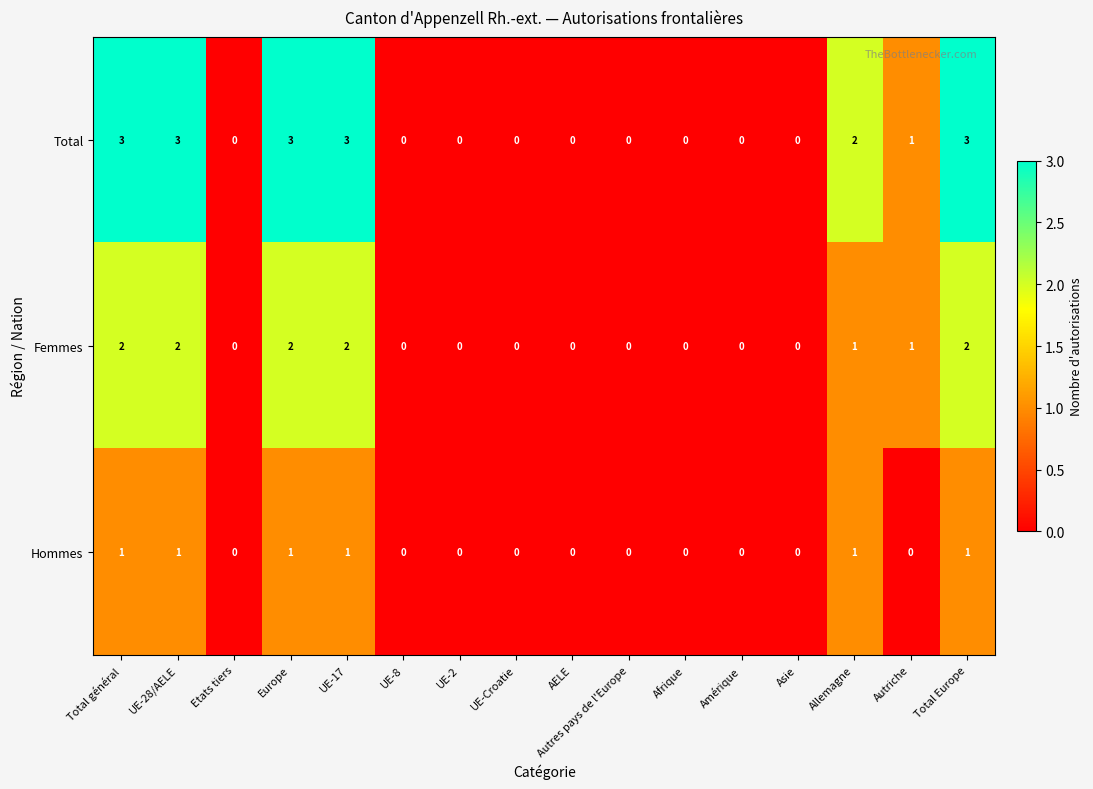

What is the sum of all Femmes values?

12